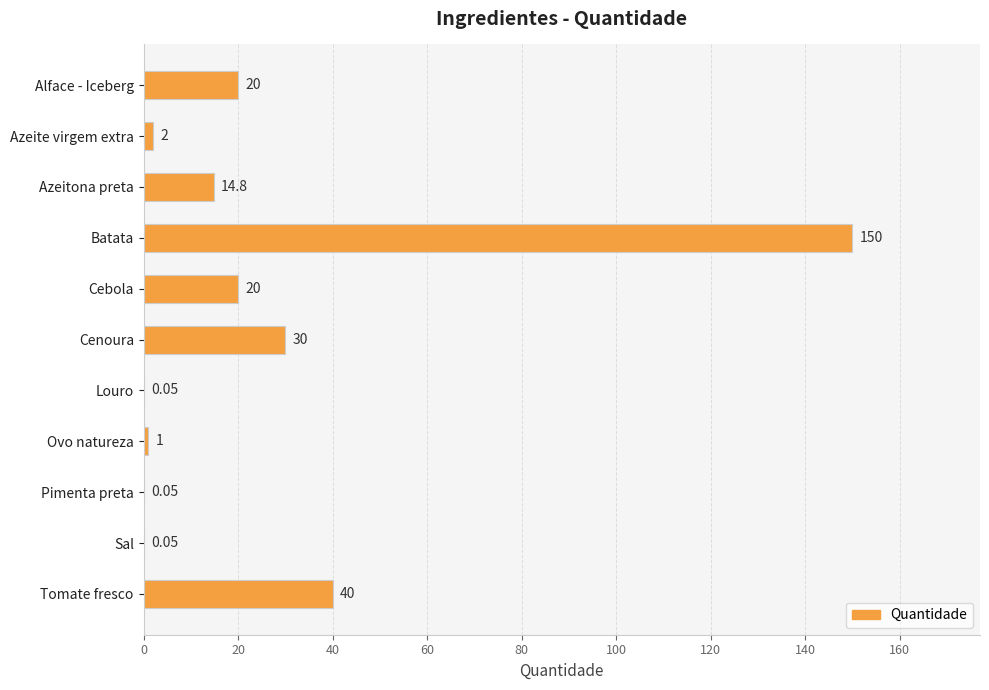

How many distinct data groups are displayed?

1